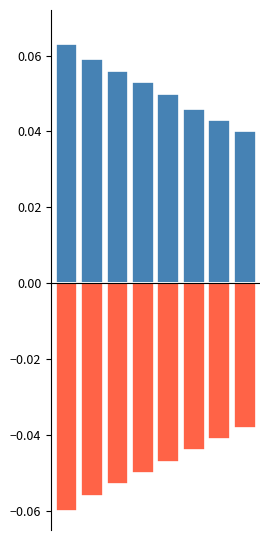

What is the average value of the Show time as 4 series?

0.1